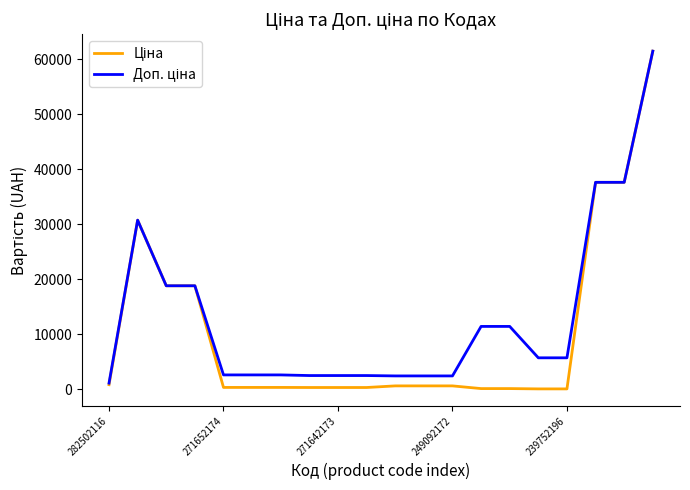

Is this an area chart (filled region under the line)?

No